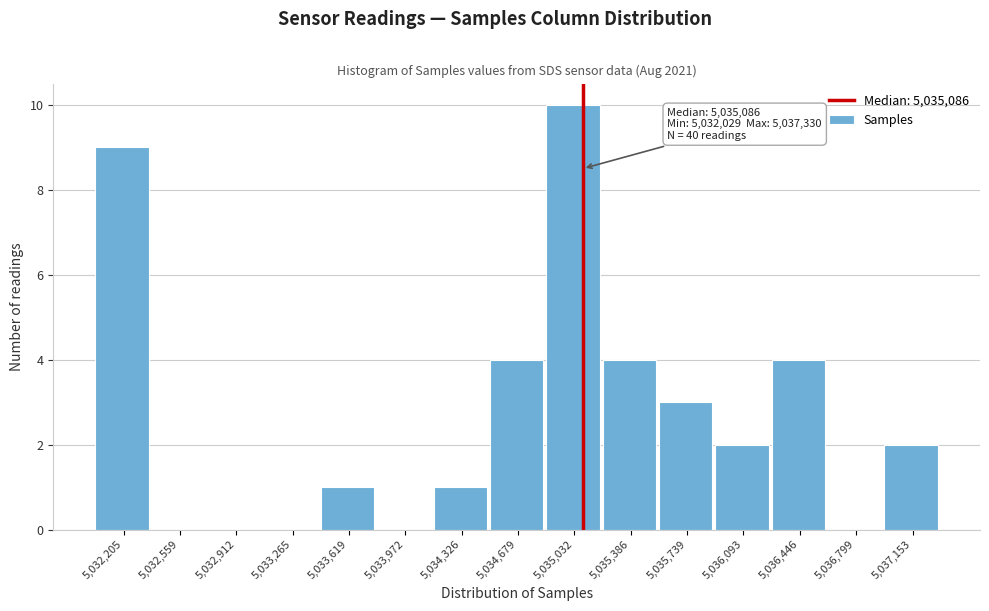

Over which range of the x-axis is the bar tallest?

5034850 to 5035200